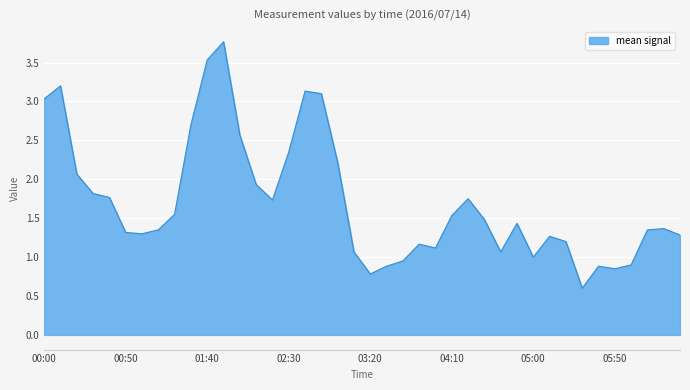

What is the difference between the maximum and minimum values?

3.2